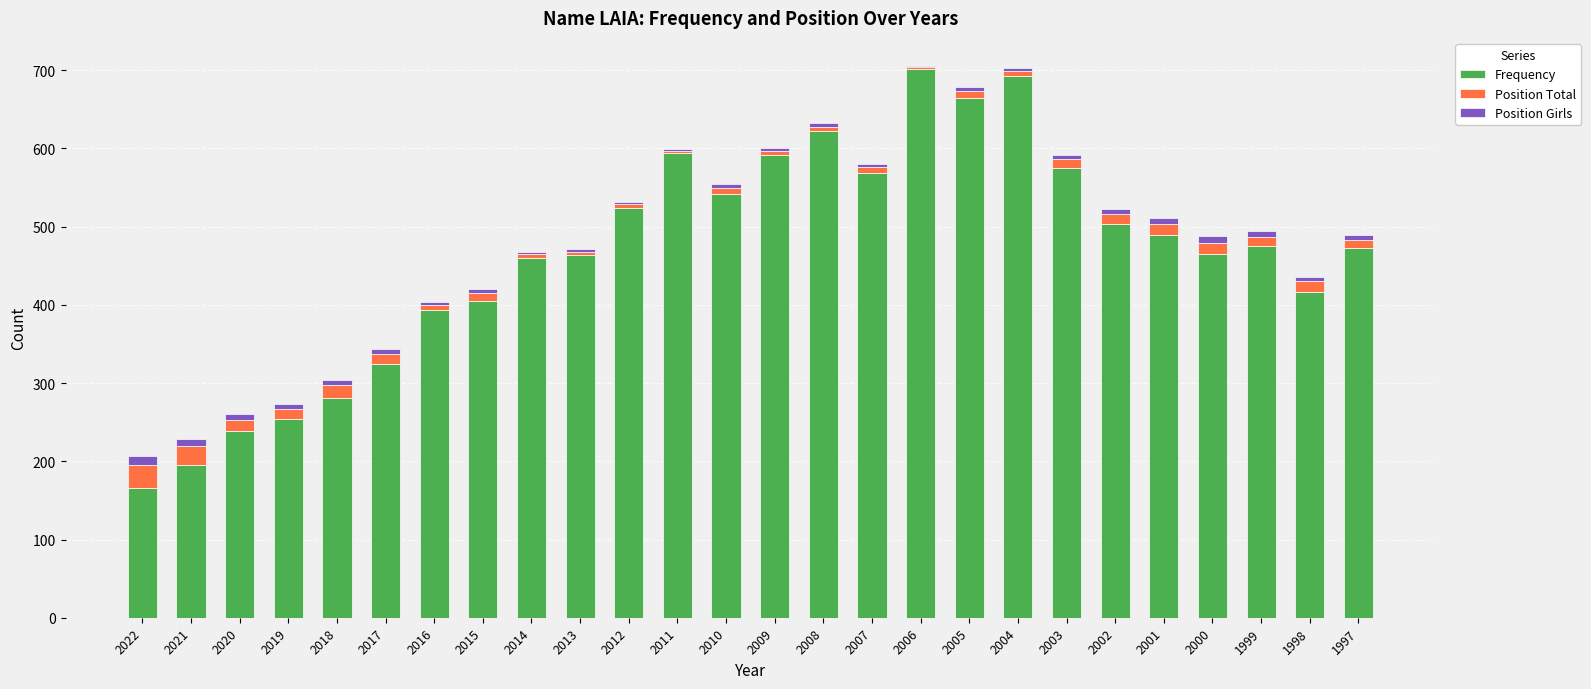

What is the maximum value for Frequency?

701